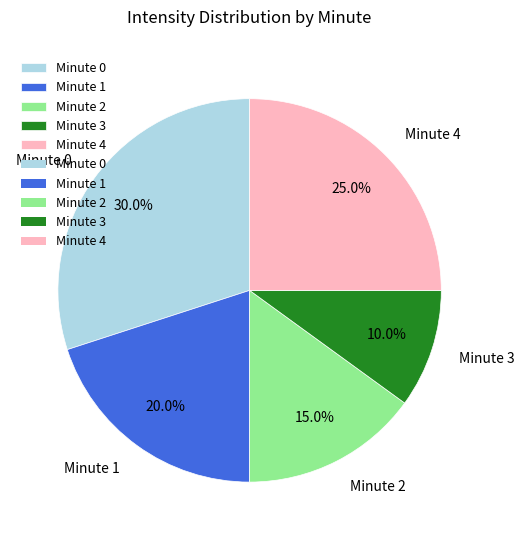

To the nearest percent, what is the combined percentage of Minute 3 and Minute 0?

40%